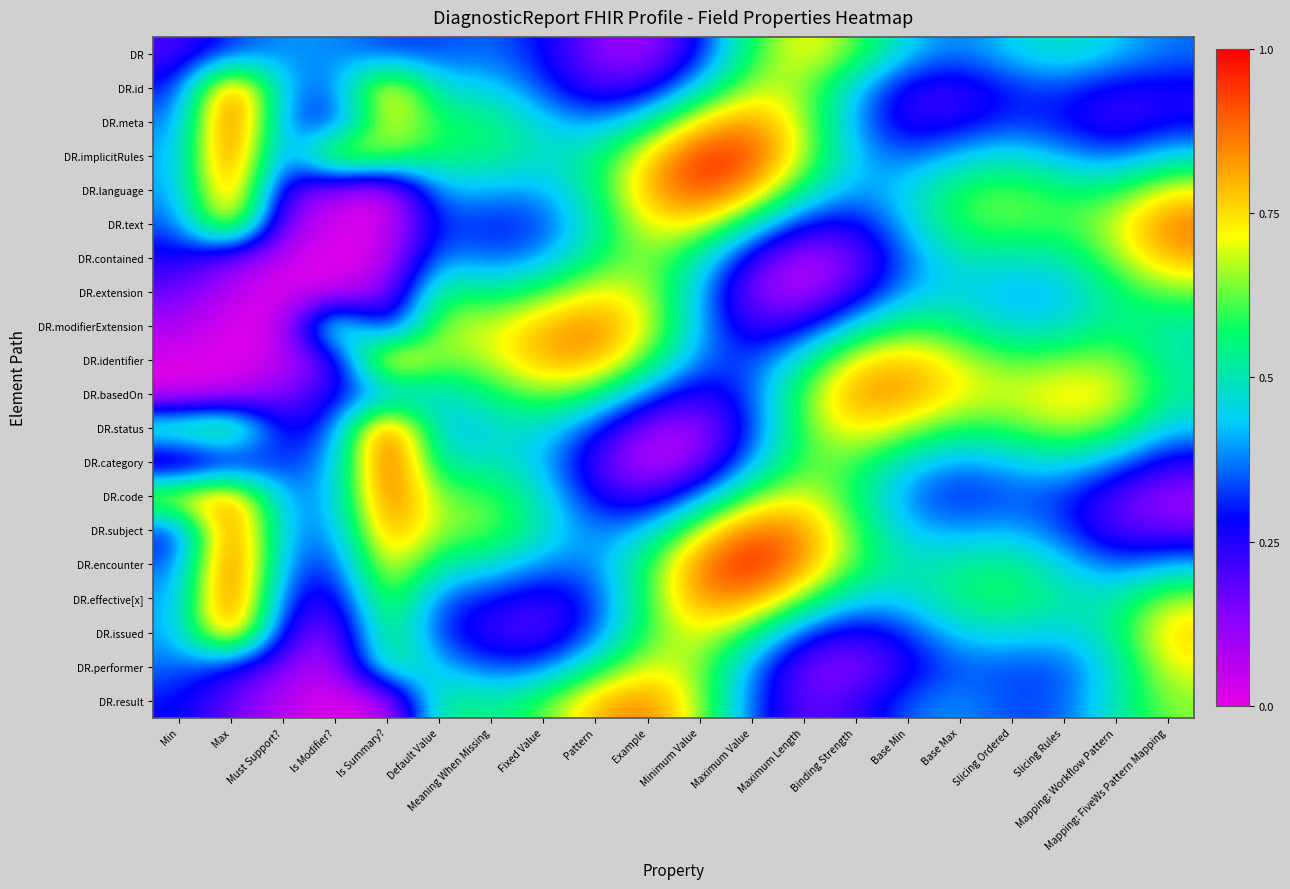

At Maximum Value, list the series in order from largest to smallest.

DR.encounter, DR.implicitRules, DR.subject, DR.meta, DR.effective[x], DR.language, DR.id, DR.code, DR, DR.issued, DR.text, DR.category, DR.performer, DR.result, DR.basedOn, DR.status, DR.identifier, DR.contained, DR.modifierExtension, DR.extension